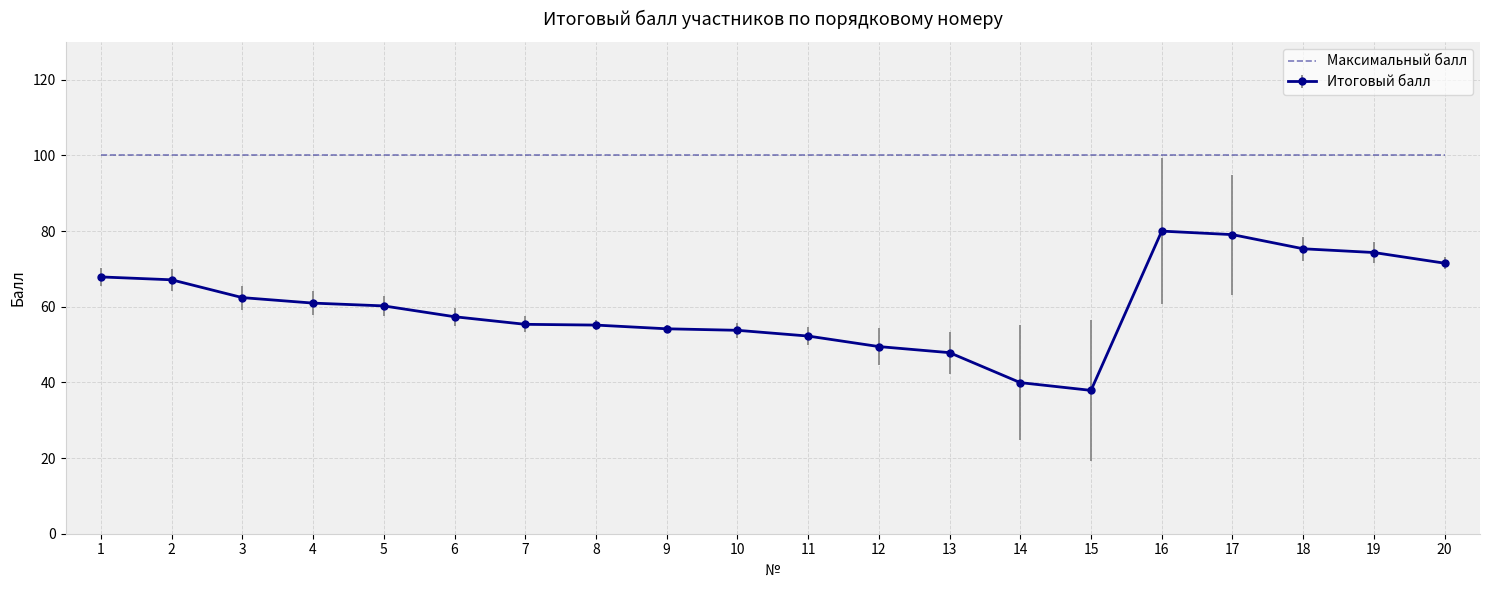

What is the greatest value displayed?

100.0